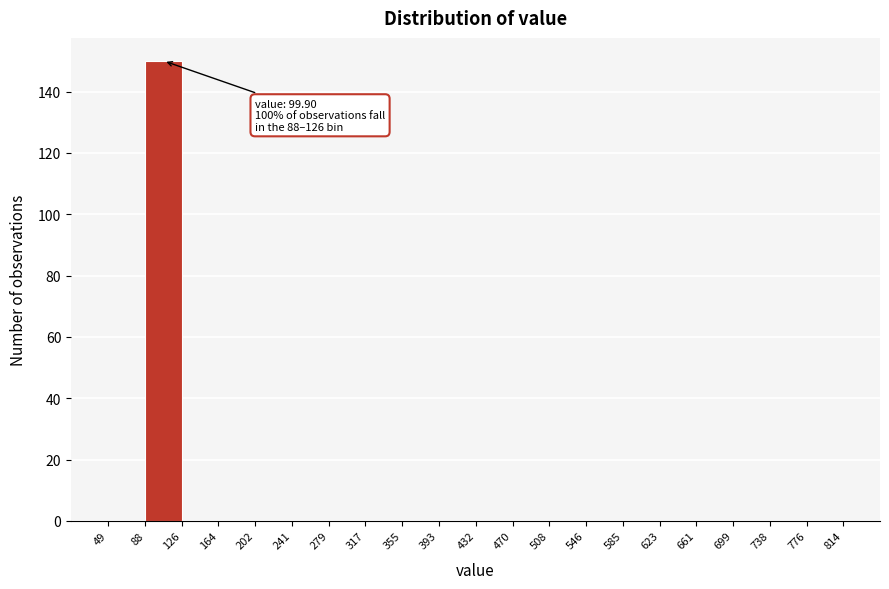

Which range on the x-axis has the tallest bar?

88 to 126